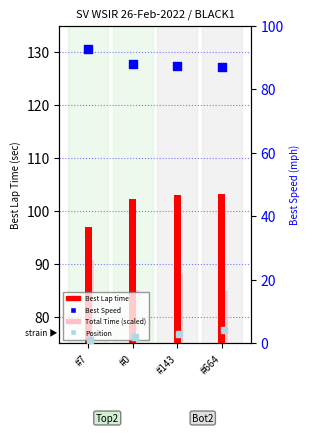

Which series has the largest total across all categories?

Best Lap time